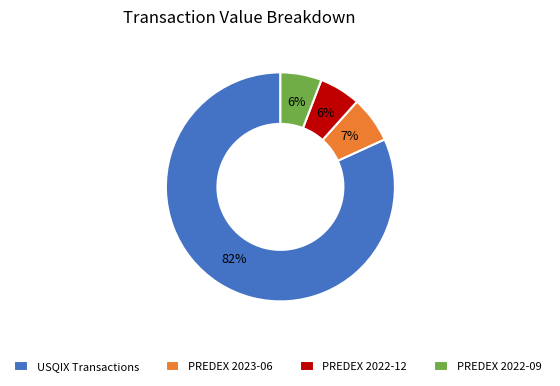

The PREDEX 2022-12 slice represents 1% of the pie. True or false?

False